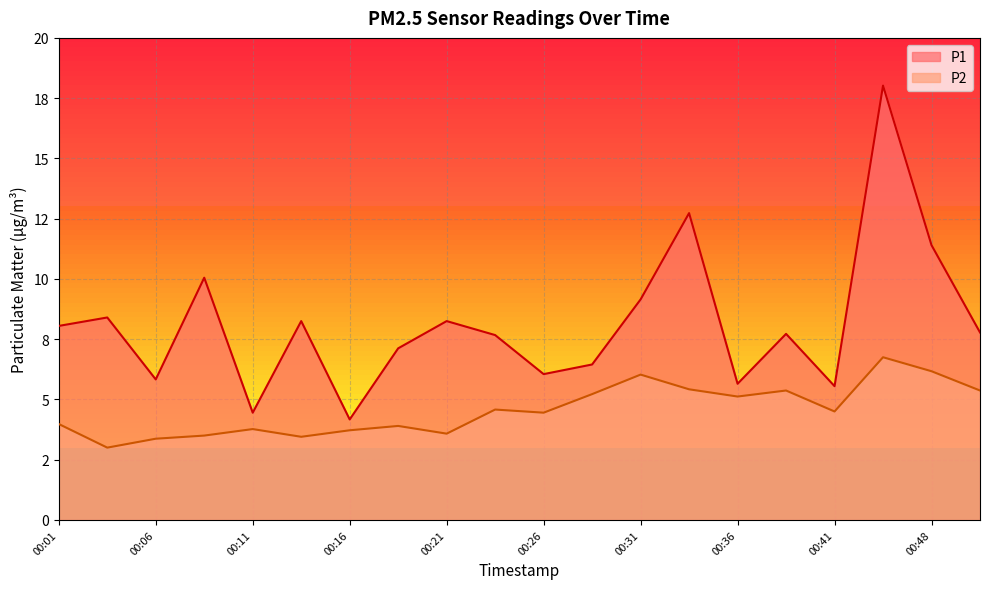

What is the total value across all series at 00:06?

9.2